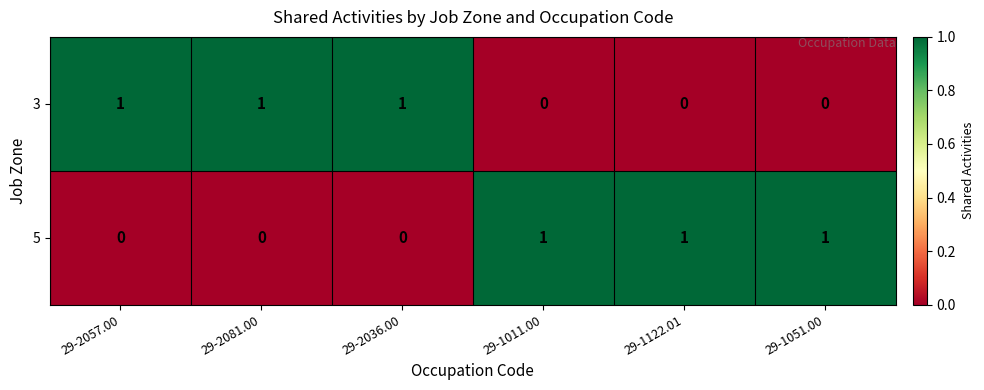

At how many categories does at least one series exceed 0?

6